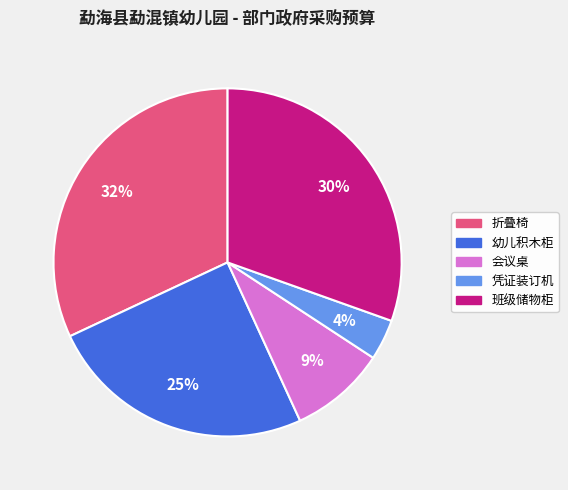

Which has a higher value, 会议桌 or 凭证装订机?

会议桌